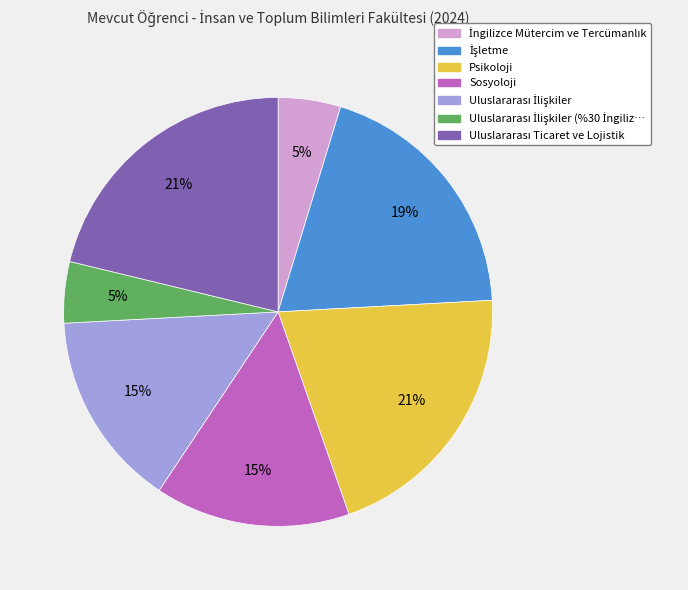

To the nearest percent, what is the average slice percentage?

14%